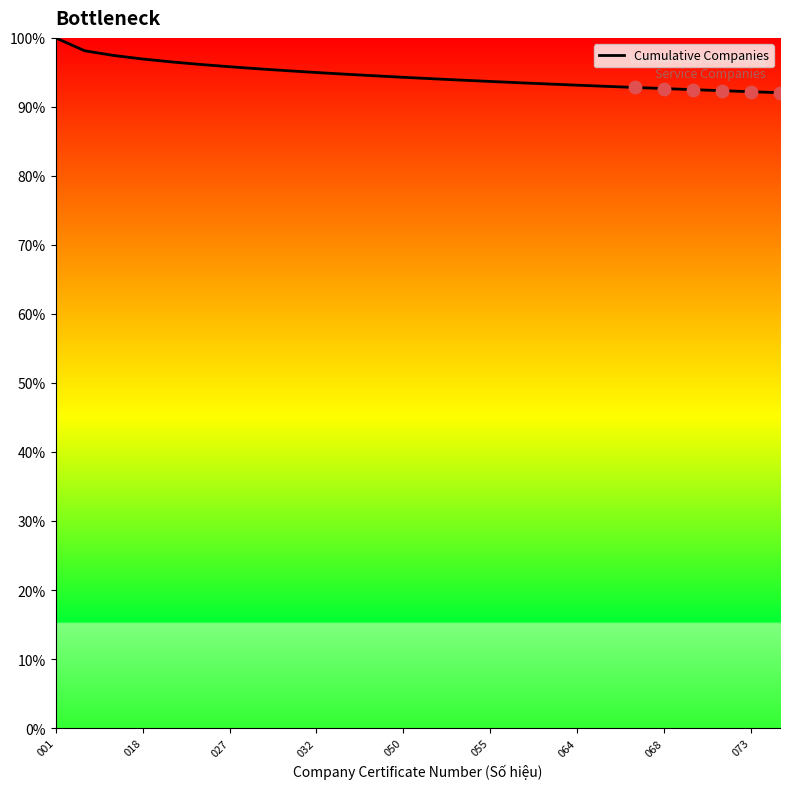

What is the maximum value shown in the chart?

100.0